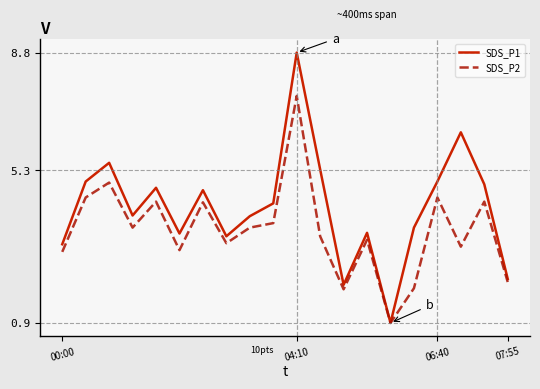

Which series has the largest range (max minus min)?

SDS_P1